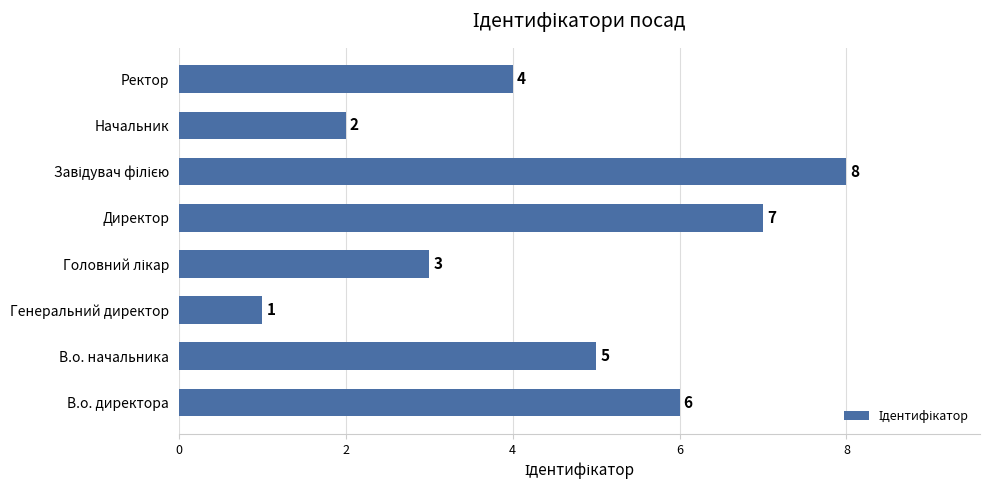

Which category has the lowest value across all series?

Генеральний директор